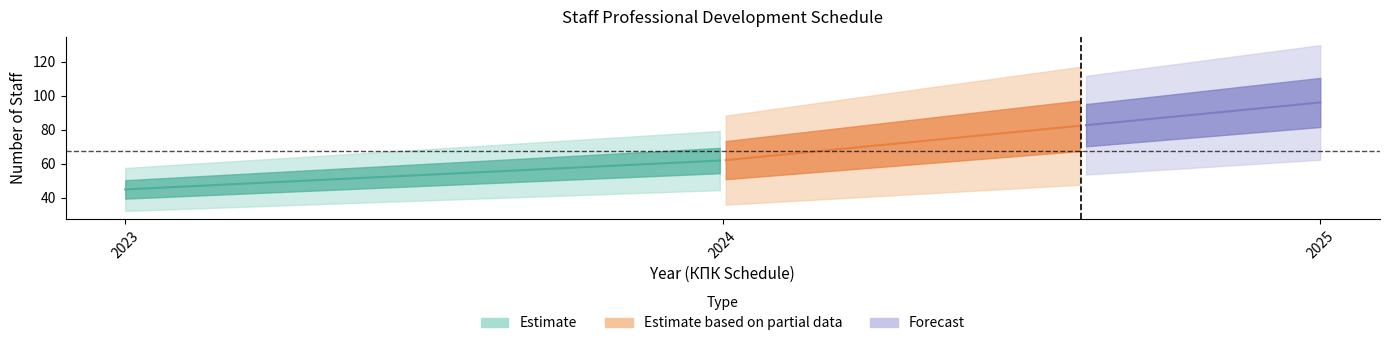

What is the value of the 2nd point from the left?

62